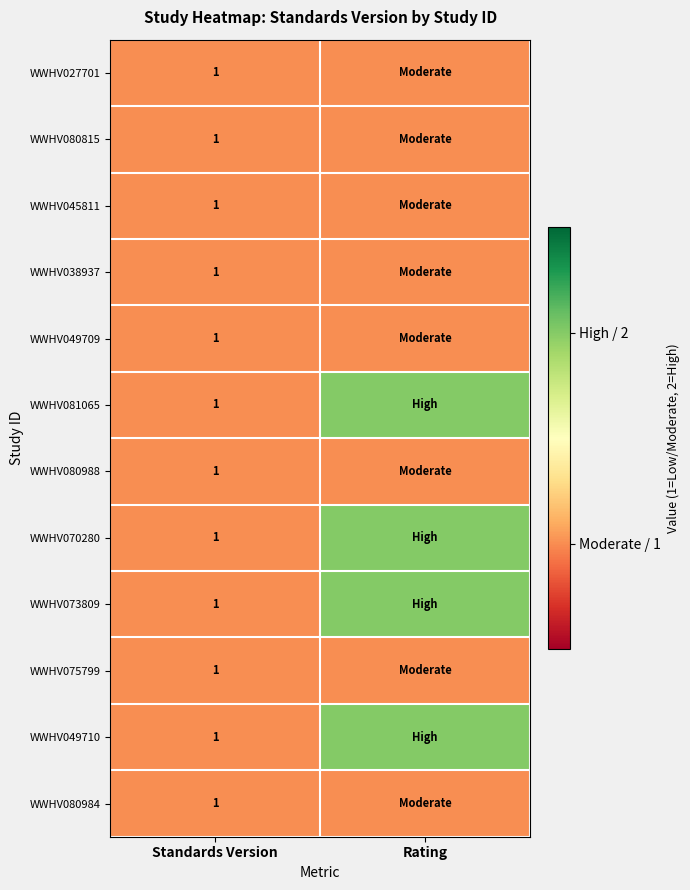

True or false: WWHV070280 has a value of 0 at Standards Version.

False